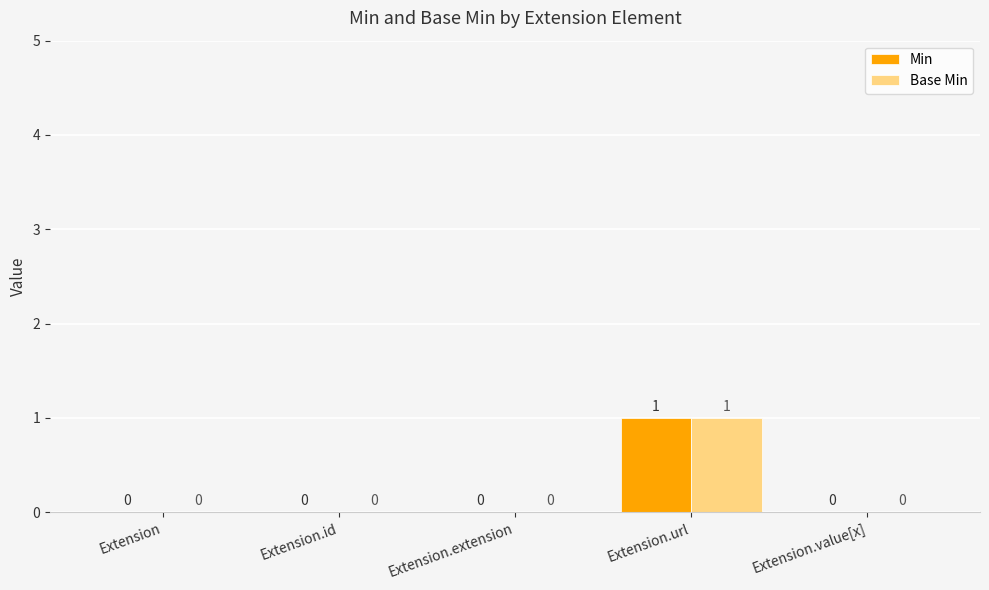

True or false: Min has a value of 0 at Extension.

True